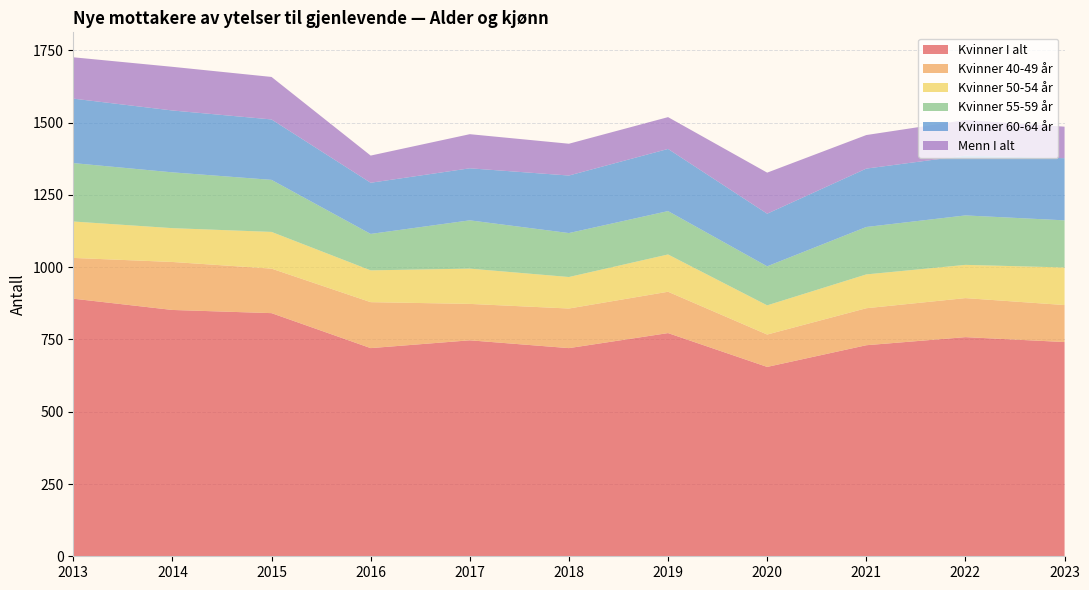

Reading right to left, transcribe all the data shown in this chart.

Kvinner I alt: 2023=741	2022=758	2021=730	2020=655	2019=772	2018=720	2017=747	2016=720	2015=841	2014=852	2013=891
Kvinner 40-49 år: 2023=128	2022=135	2021=128	2020=112	2019=143	2018=137	2017=126	2016=159	2015=154	2014=166	2013=141
Kvinner 50-54 år: 2023=130	2022=115	2021=117	2020=101	2019=129	2018=109	2017=122	2016=110	2015=127	2014=117	2013=126
Kvinner 55-59 år: 2023=163	2022=171	2021=164	2020=135	2019=150	2018=152	2017=167	2016=126	2015=180	2014=193	2013=202
Kvinner 60-64 år: 2023=215	2022=207	2021=202	2020=182	2019=215	2018=199	2017=180	2016=177	2015=209	2014=214	2013=223
Menn I alt: 2023=109	2022=123	2021=116	2020=142	2019=110	2018=110	2017=118	2016=94	2015=147	2014=151	2013=143